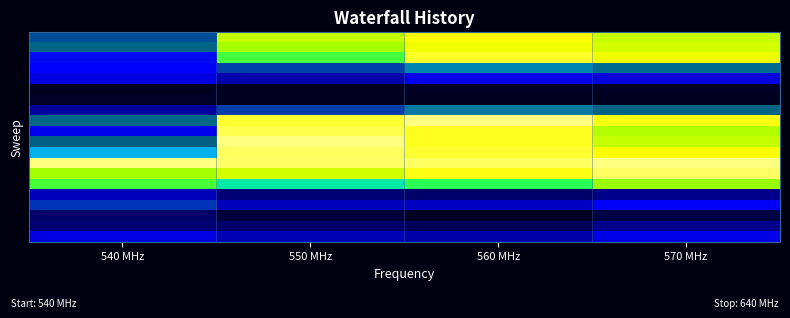

Which has a higher value, 550 MHz or 540 MHz?

550 MHz